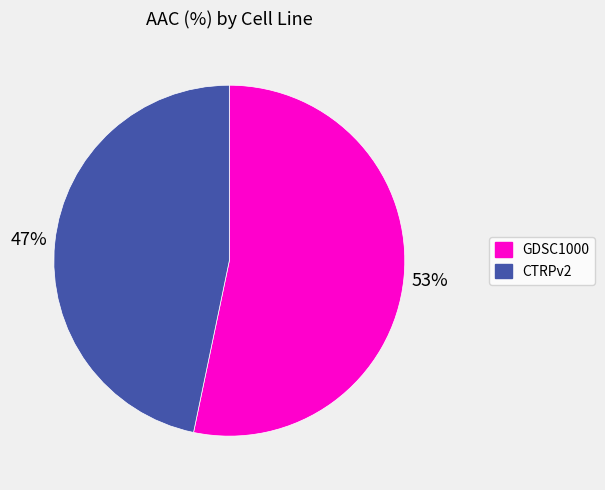

What is the largest slice in the pie chart?

GDSC1000